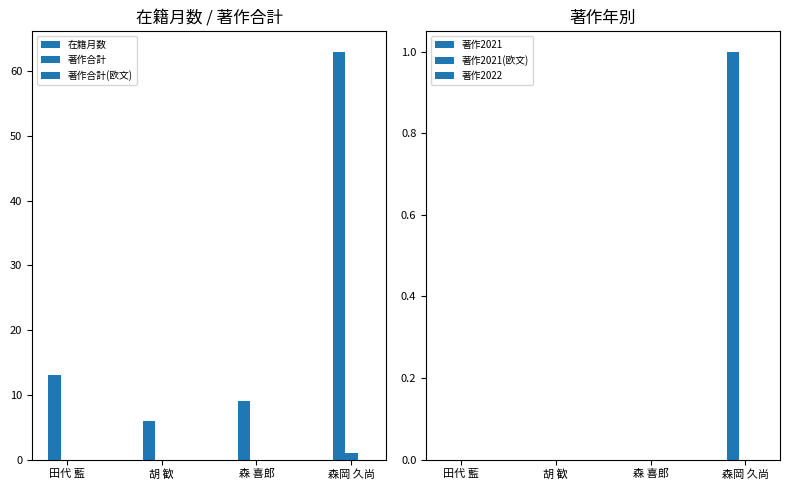

Are the bars grouped side by side (vs. stacked)?

Yes